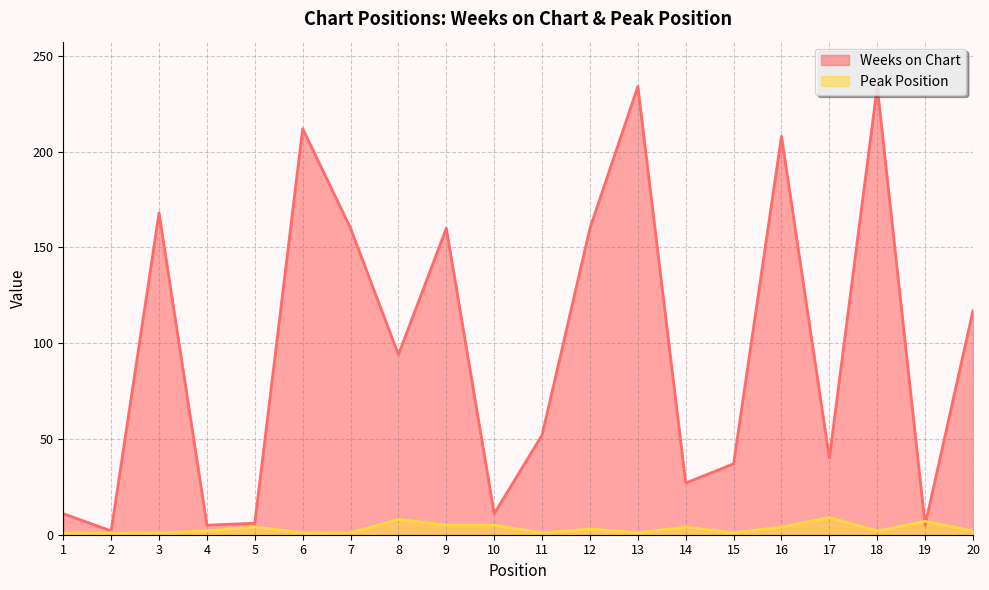

Is it true that Weeks on Chart equals 93 at 6?

False